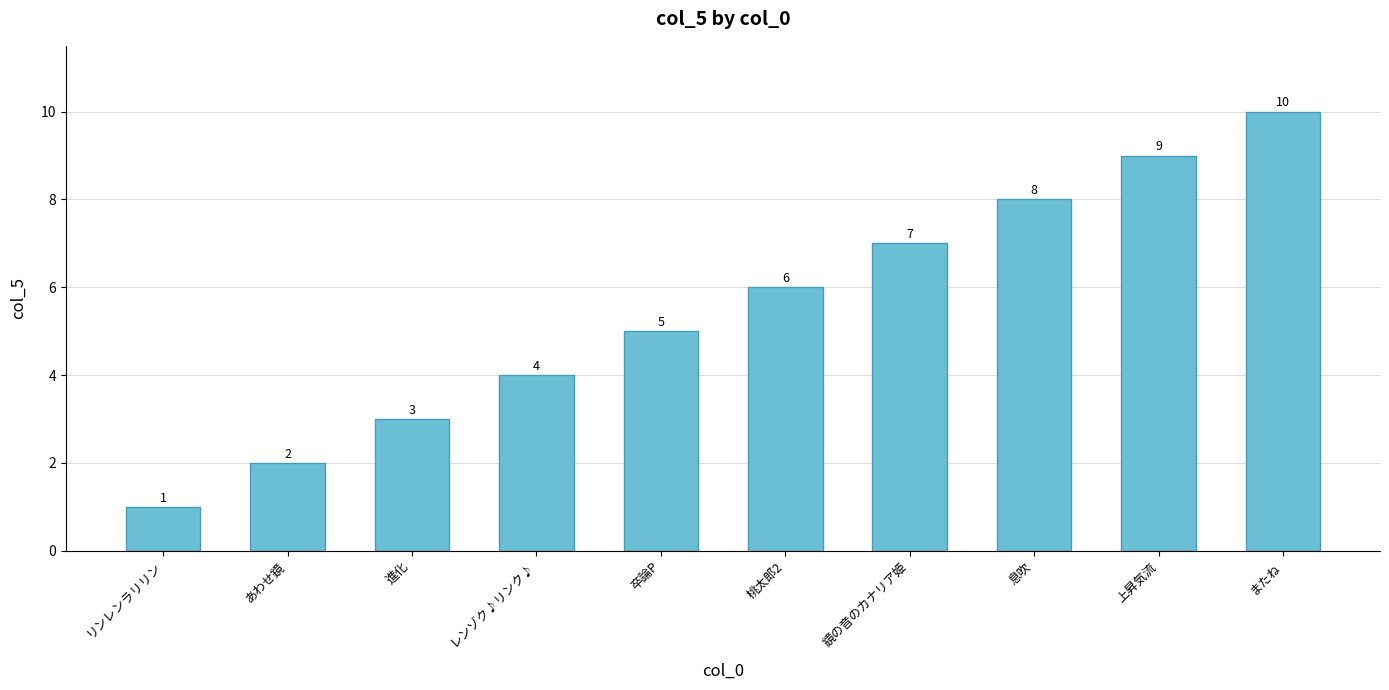

List the labels in order of value, largest first.

またね, 上昇気流, 息吹, 鏡の音のカナリア姫, 桃太郎2, 卒論P, レンゾク♪リンク♪, 進化, あわせ鏡, リンレンラリリン